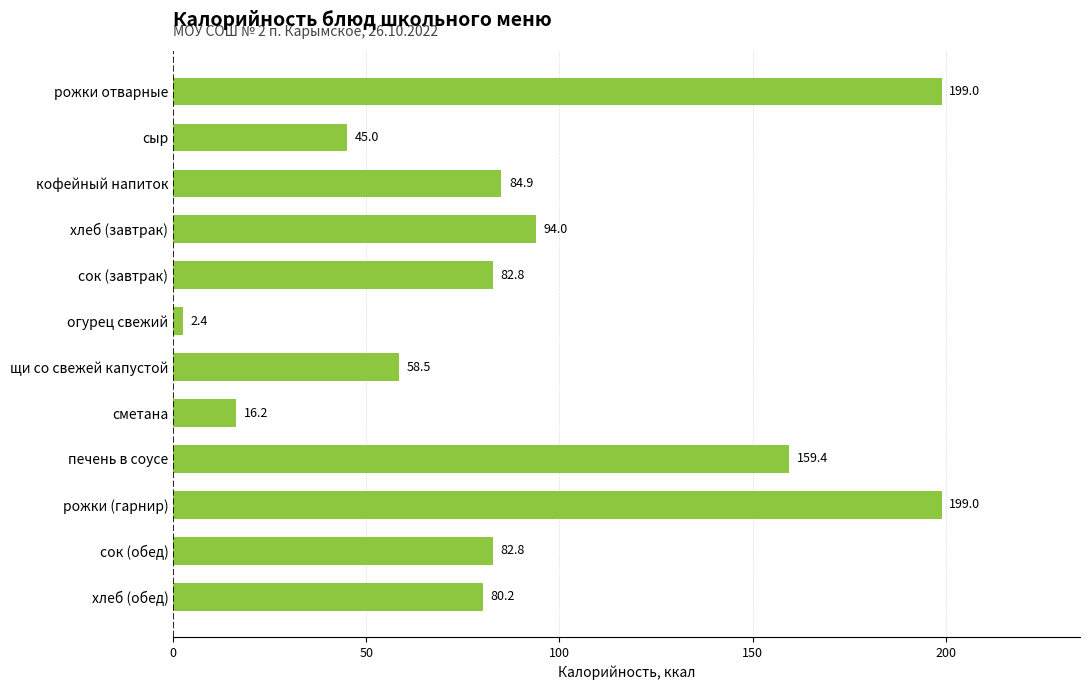

What is the difference between the second highest and minimum values?

196.6